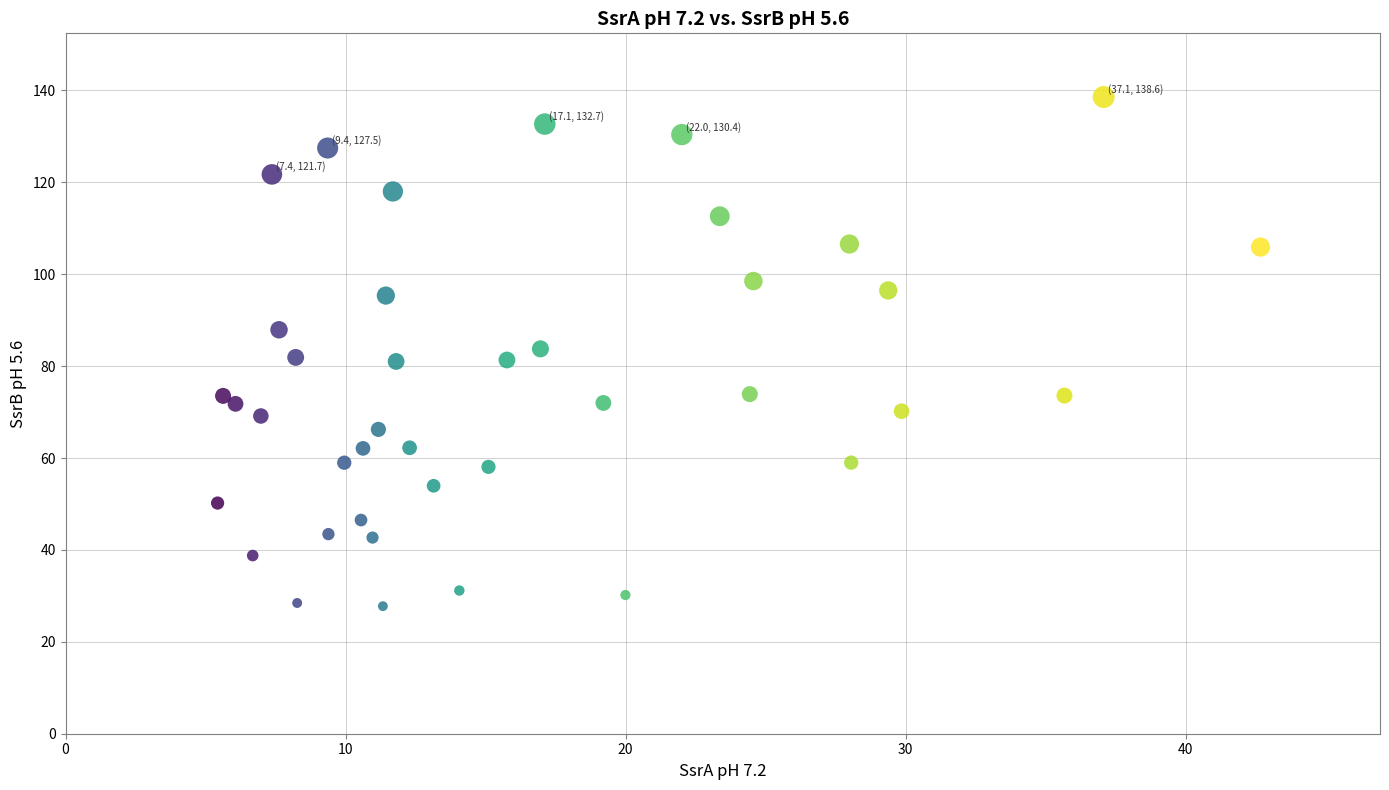

What is the range of Y values (max minus min)?

110.8